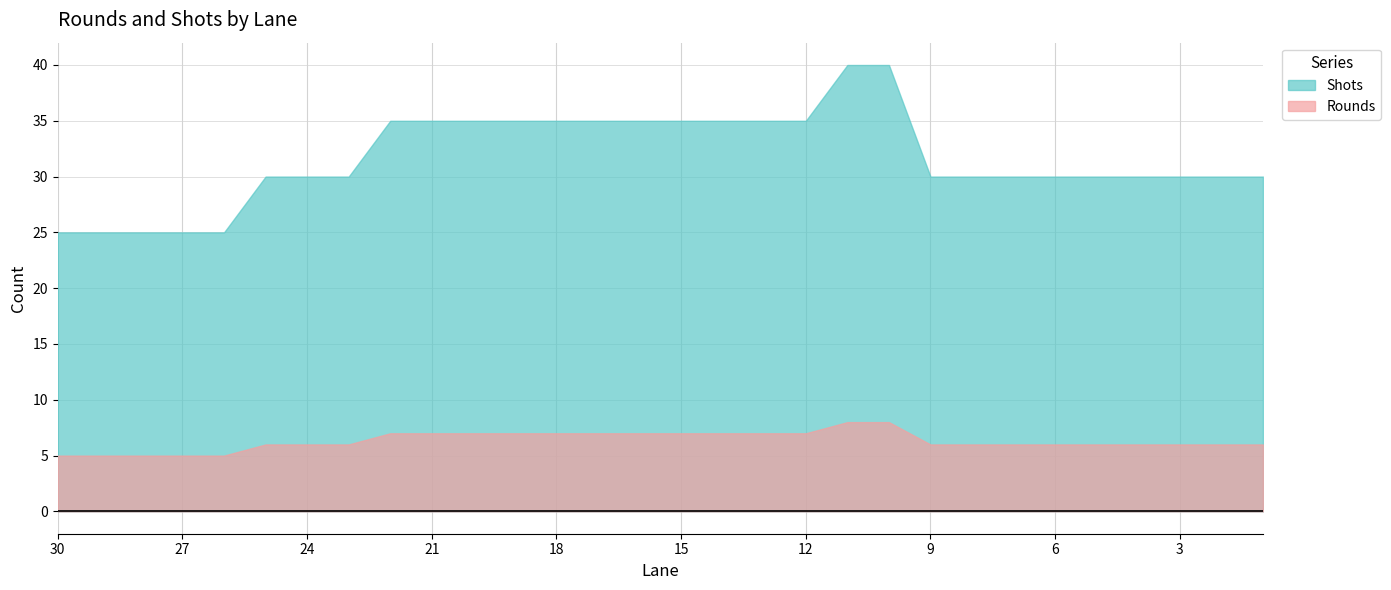

Where does the Shots series first go above 30?

22